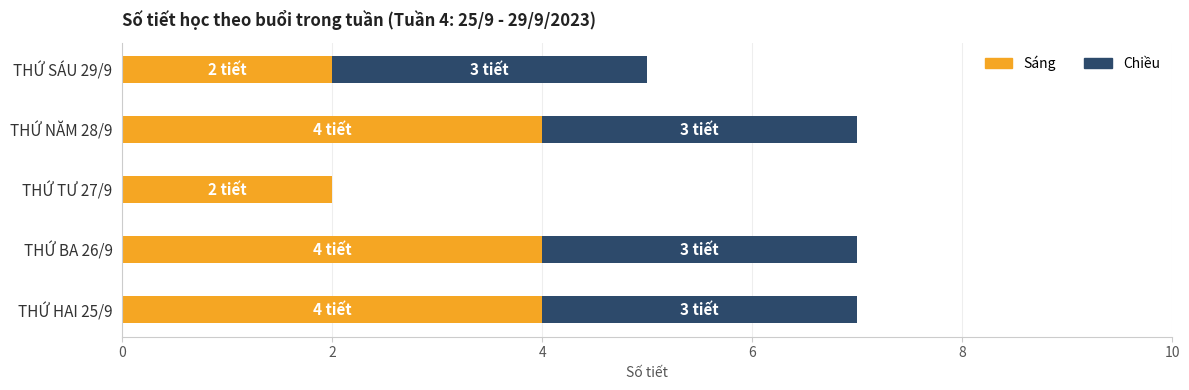

What is the sum of the Sáng values at THỨ TƯ 27/9 and THỨ SÁU 29/9?

4